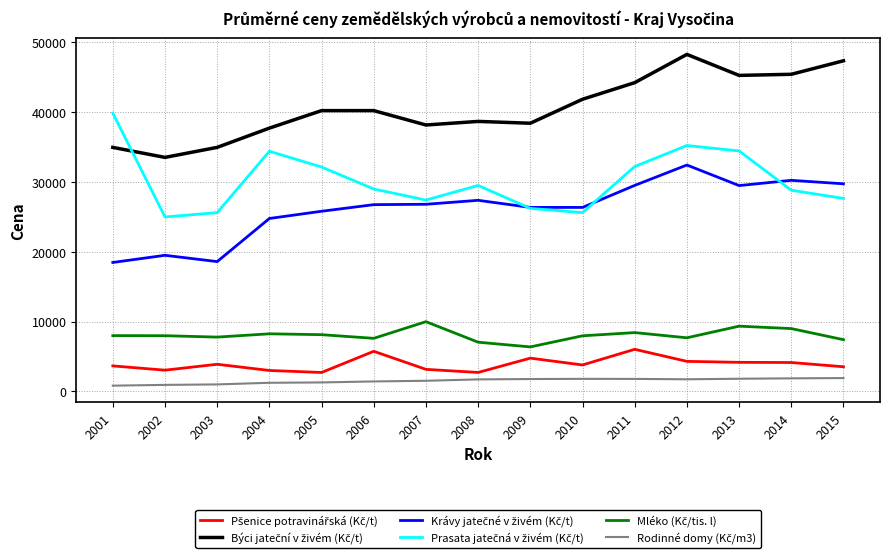

Does the chart have visible grid lines?

Yes